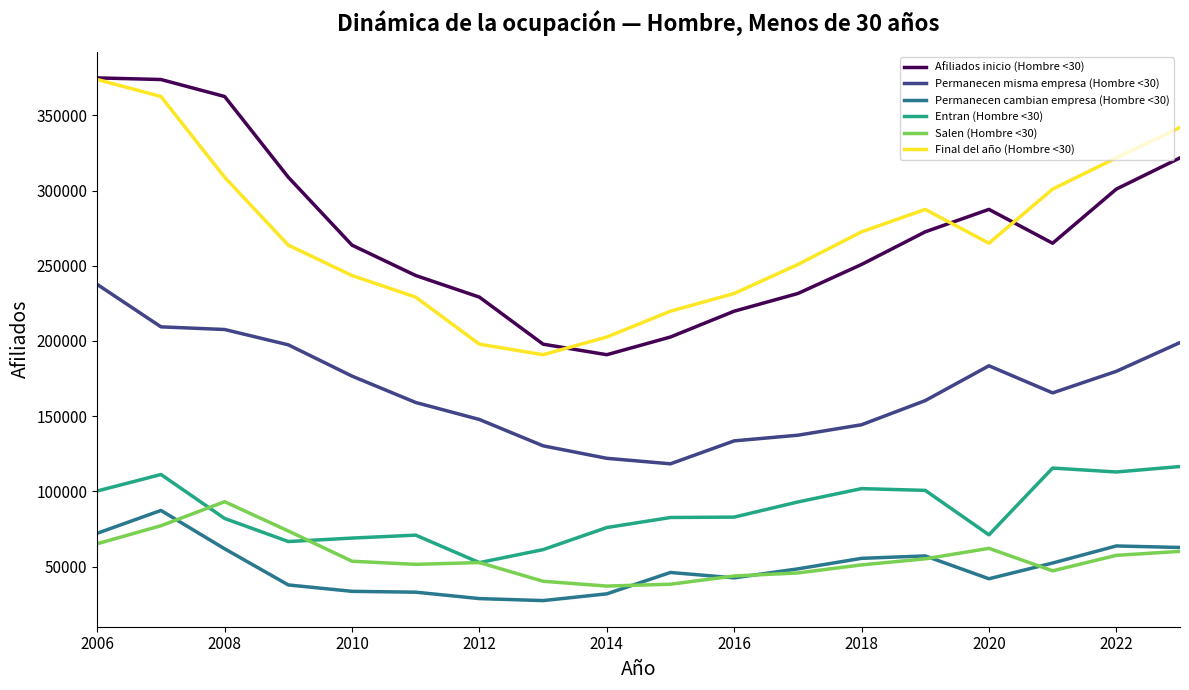

True or false: Permanecen misma empresa (Hombre <30) and Salen (Hombre <30) cross at least once.

False